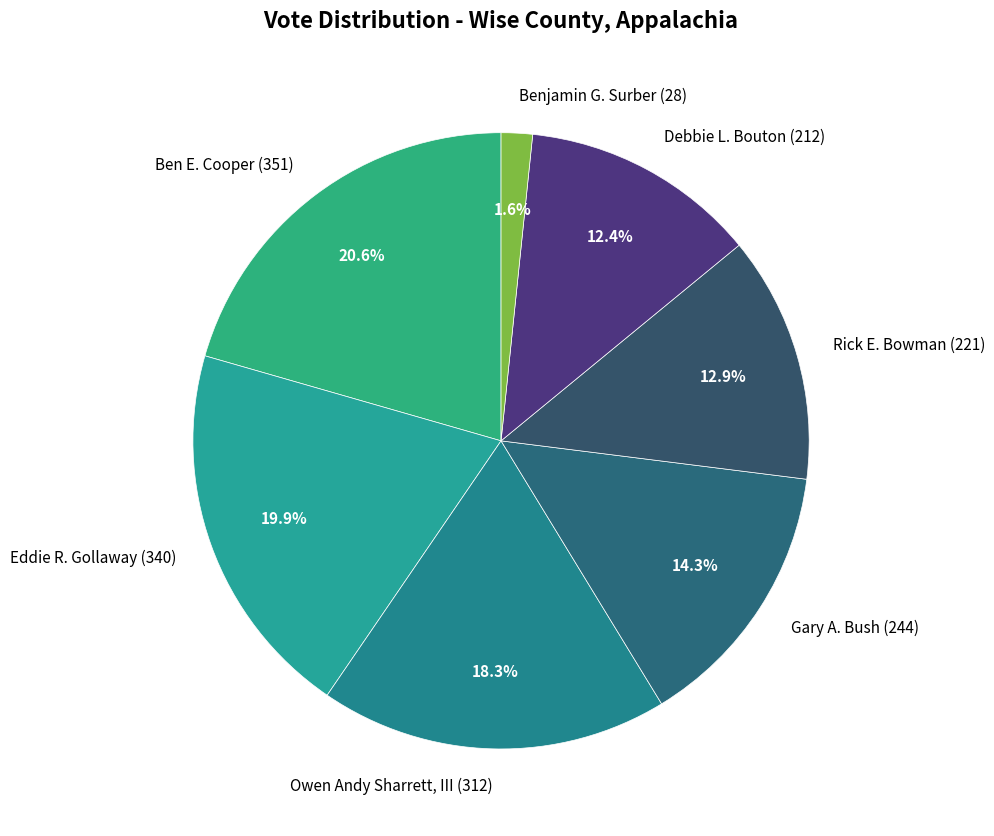

True or false: Ben E. Cooper (351) accounts for 21% of the total.

True